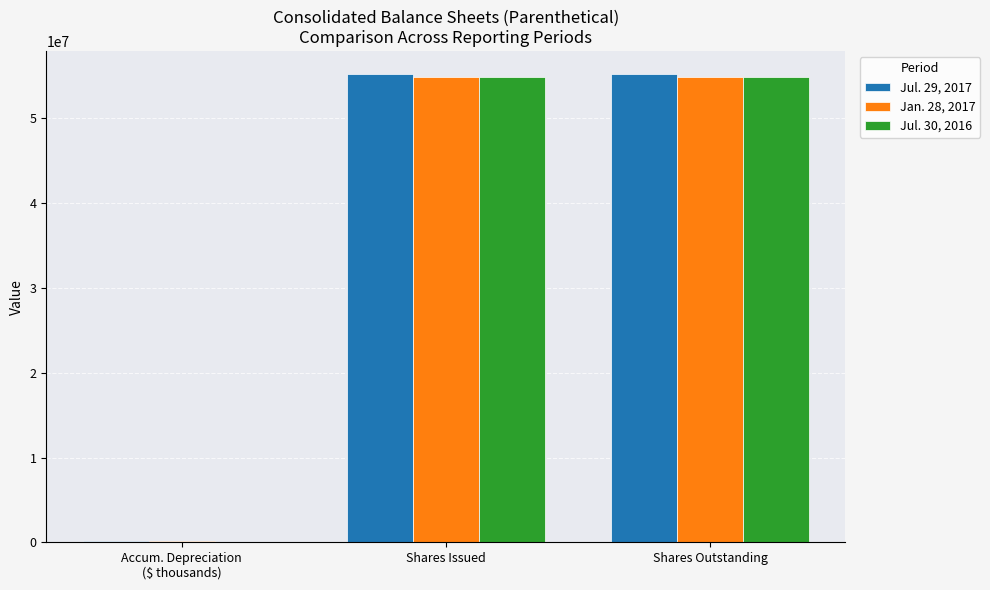

Reading left to right, what are all the values shown in this chart?

Jul. 29, 2017: 114534	55197314	55197314
Jan. 28, 2017: 100200	54904954	54904954
Jul. 30, 2016: 87080	54864418	54864418